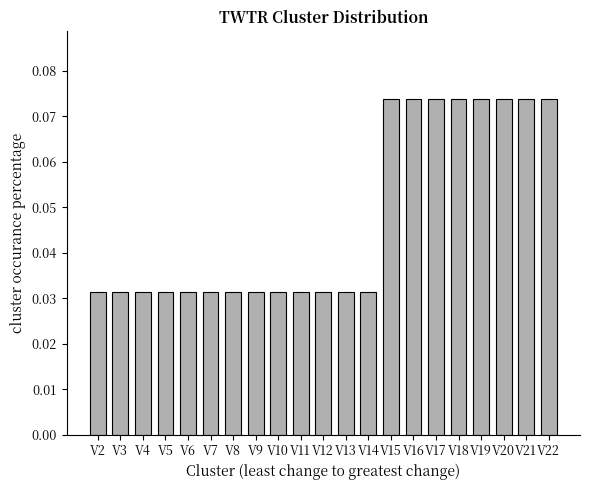

Does the chart contain stacked bars?

No